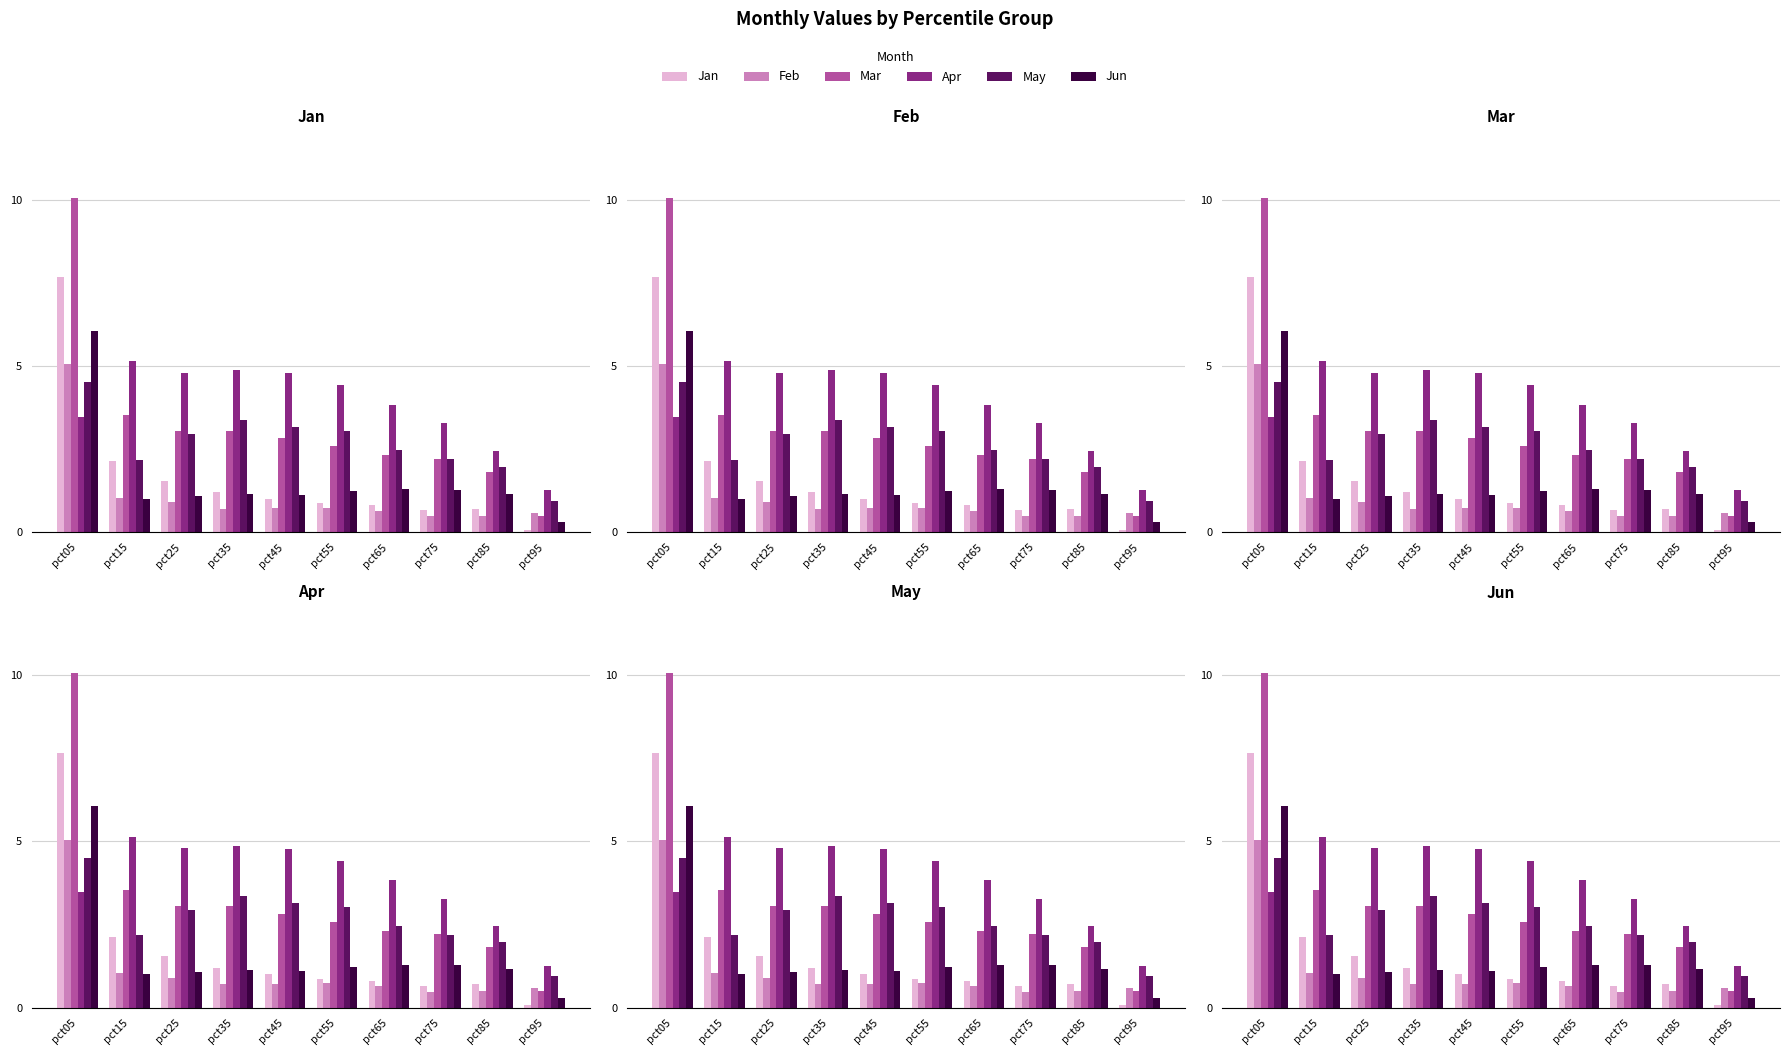

How many distinct data groups are displayed?

6